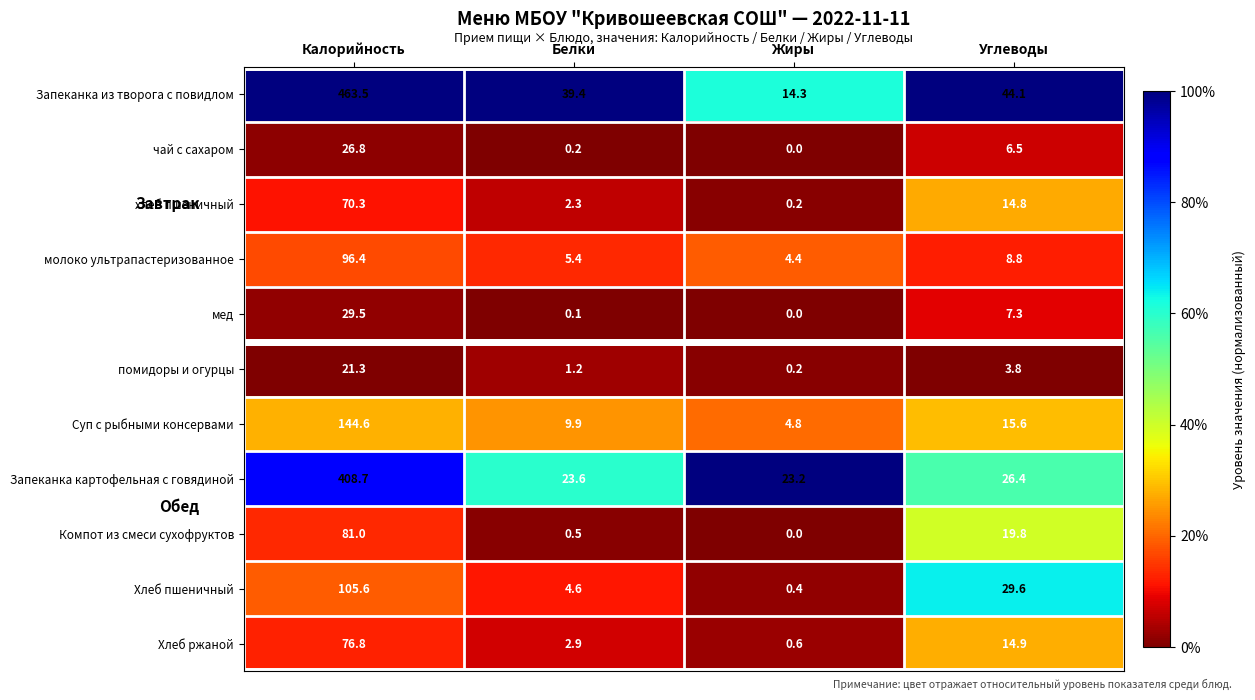

Between Белки and Жиры, which series saw the biggest shift?

Запеканка из творога с повидлом